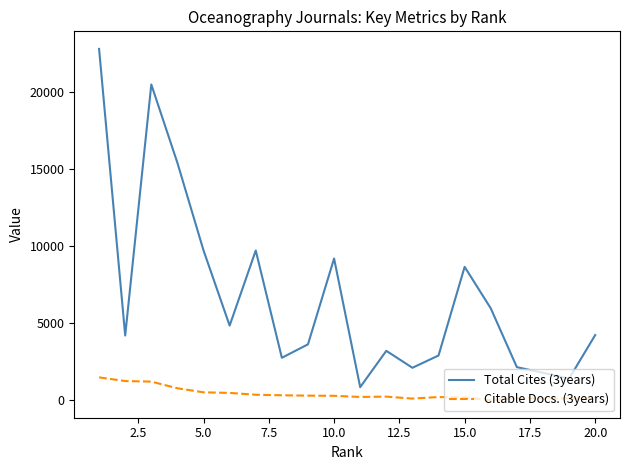

List the series in order of their peak value, highest first.

Total Cites (3years), Citable Docs. (3years)